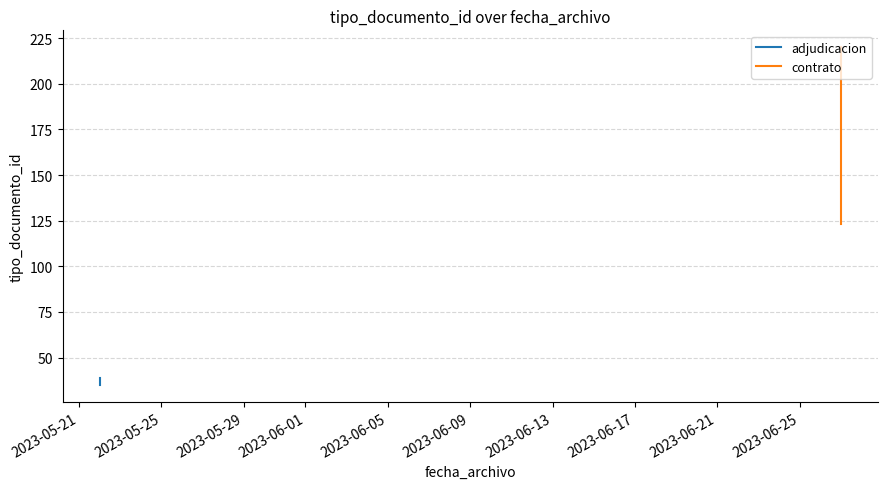

What is the ratio of the value at 2023-05-22 to the value at 2023-05-22?

1.0